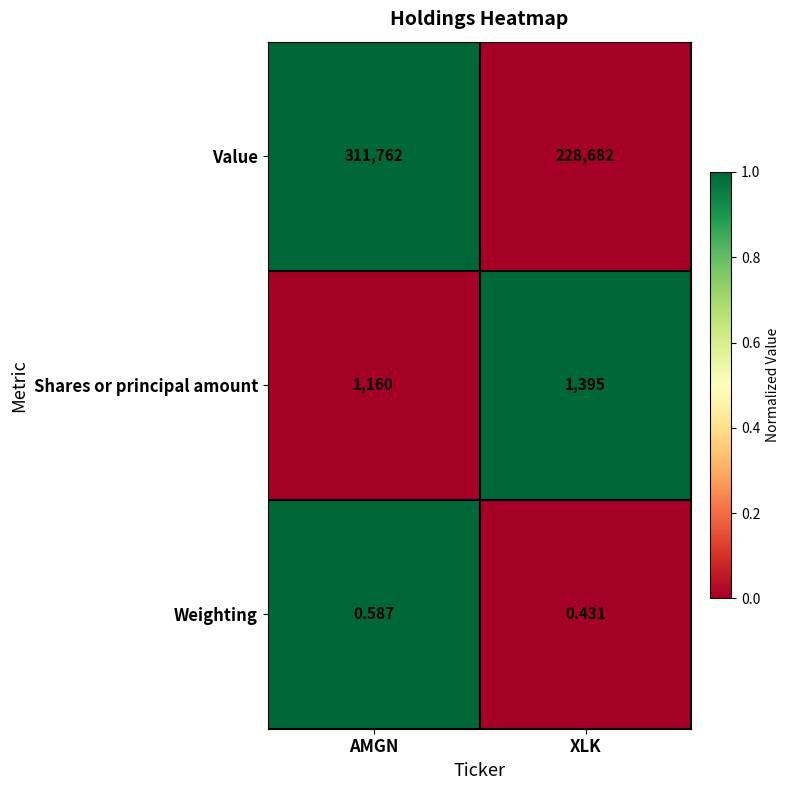

At how many categories does at least one series exceed 0?

2